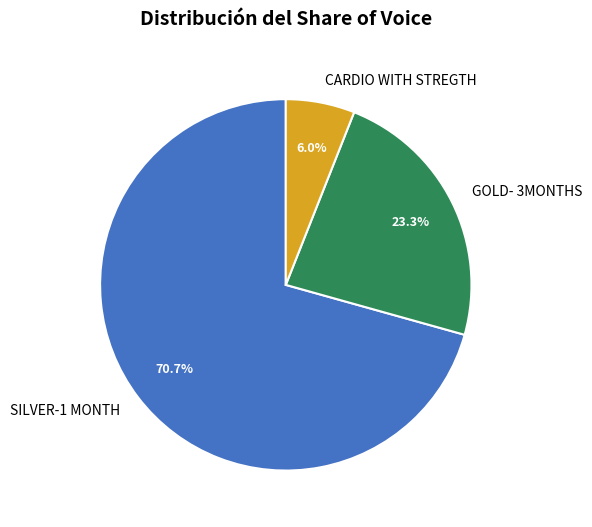

Combined, what portion of the pie is GOLD- 3MONTHS and CARDIO WITH STREGTH?

29.3%